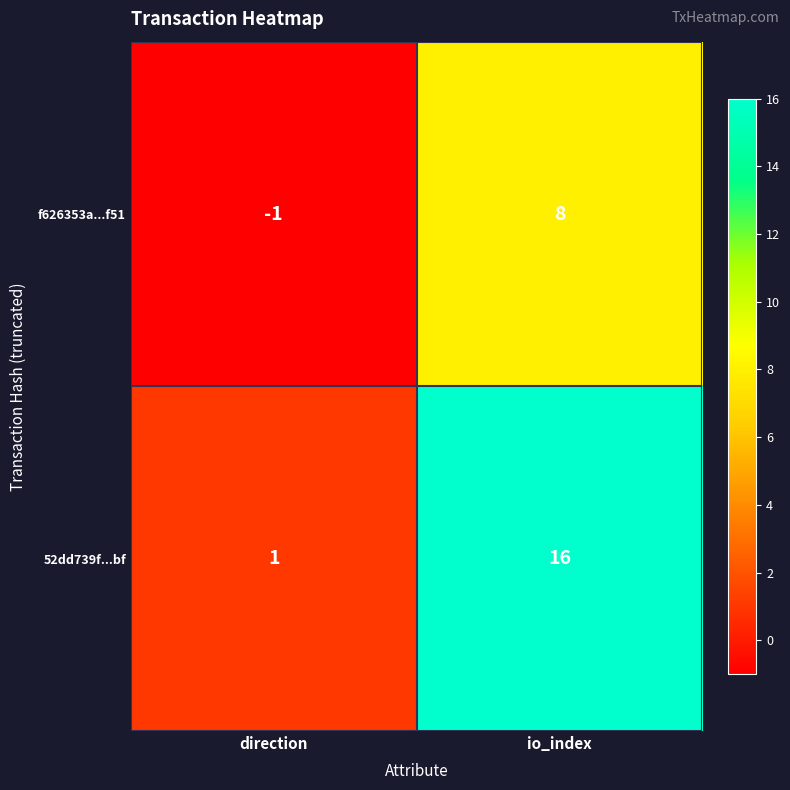

The value of f626353a...f51 at direction is -2. True or false?

False